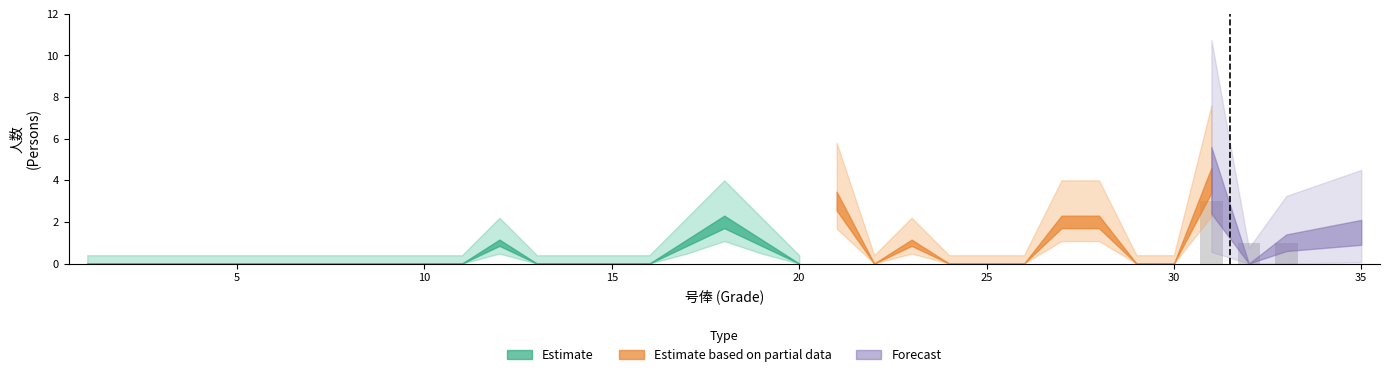

What is the greatest value displayed?

3